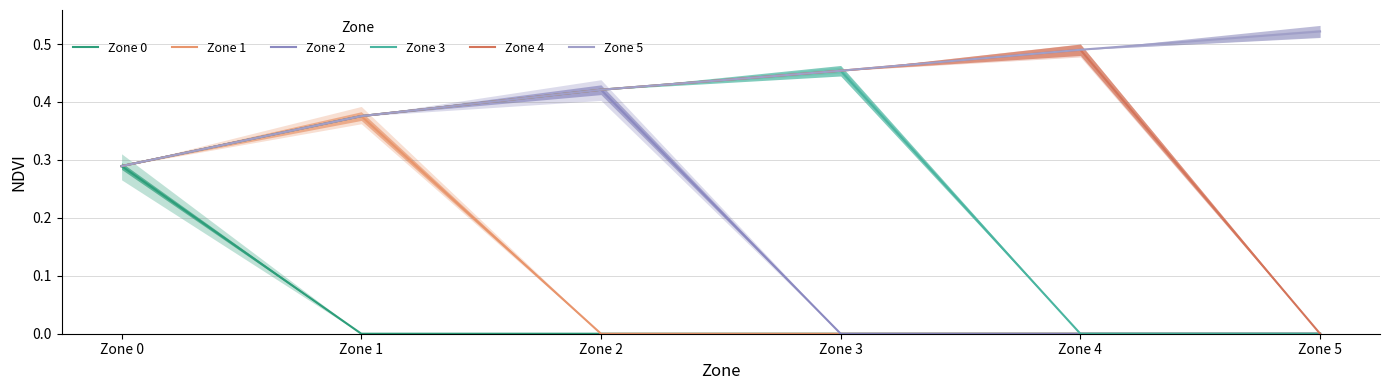

True or false: Zone 4 and Zone 3 intersect in this chart.

False